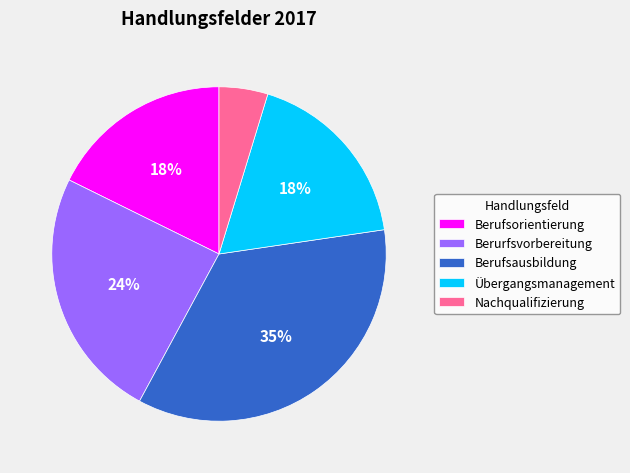

Does any single category account for the majority?

No